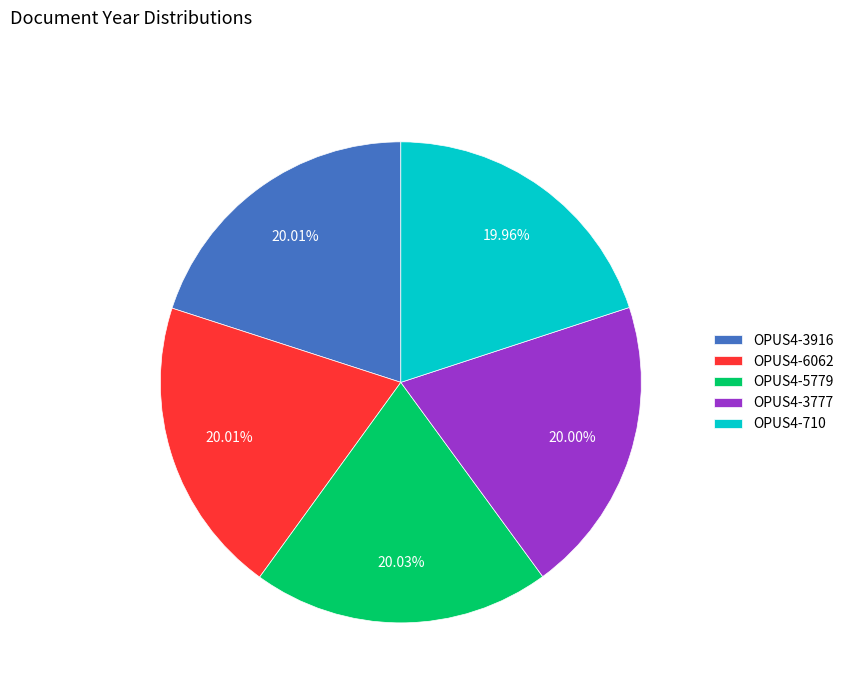

True or false: OPUS4-6062 accounts for 20% of the total.

True